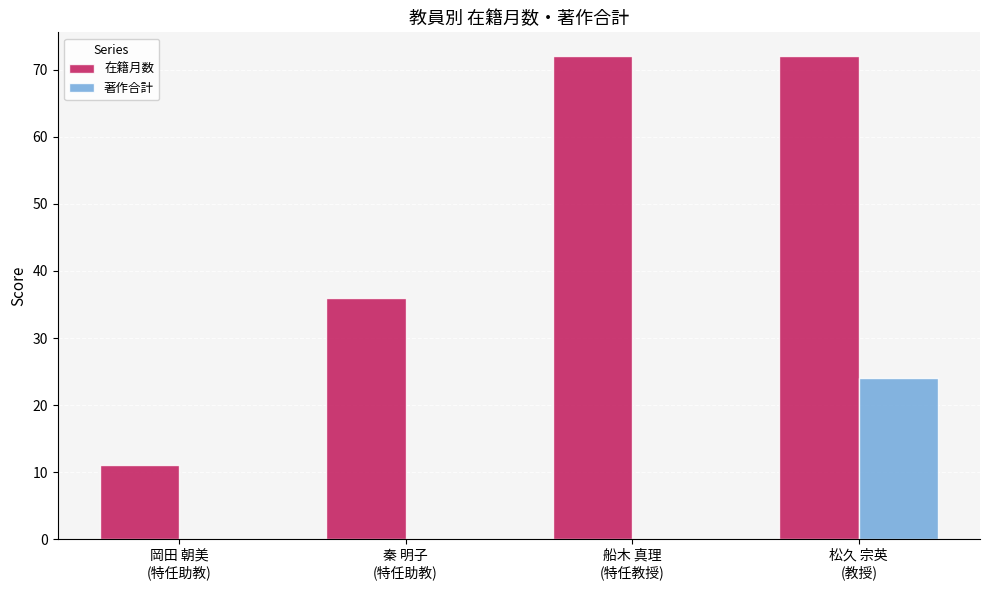

How many data points does each series have?

4